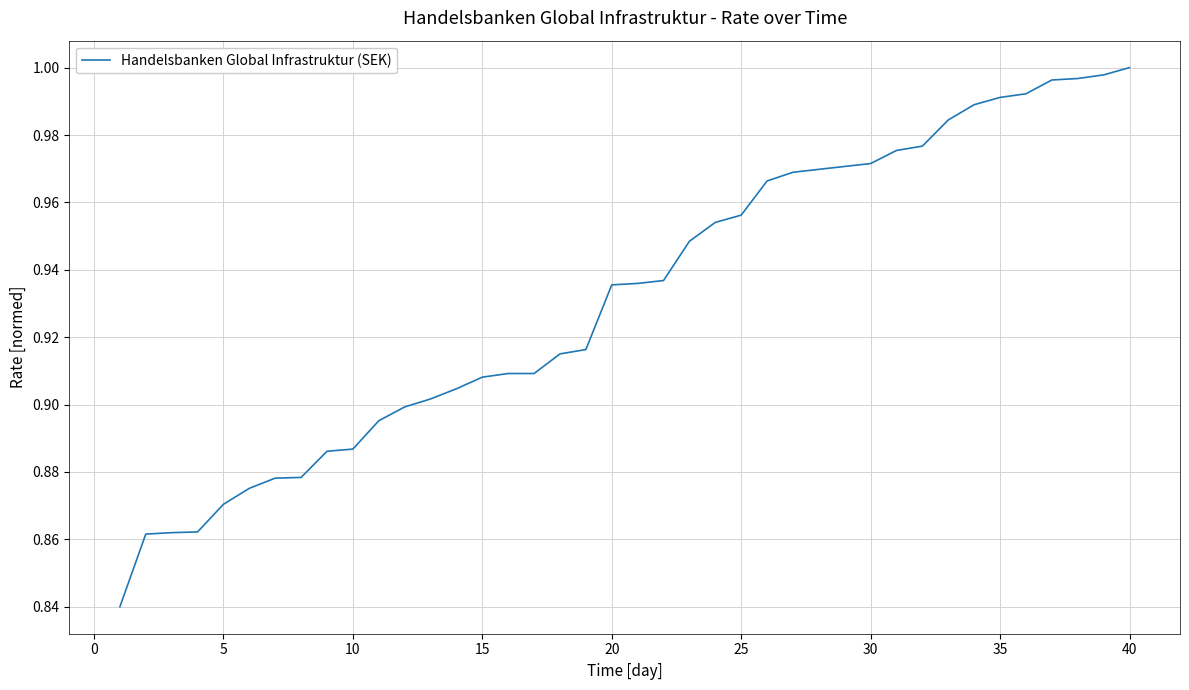

Does the chart display data point markers on the line(s)?

No